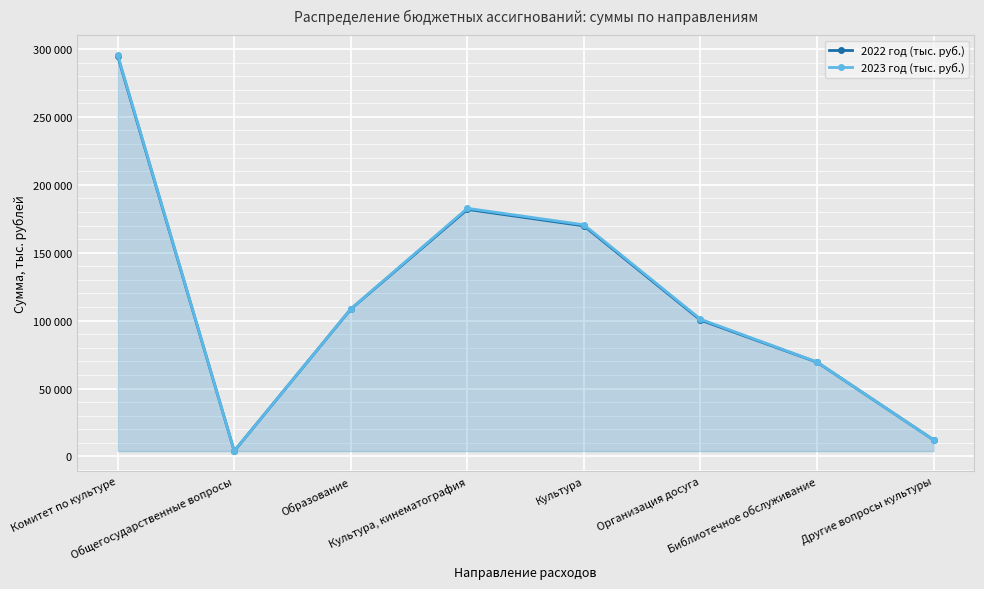

True or false: 2022 год (тыс. руб.) has a value of 294779 at Комитет по культуре.

True